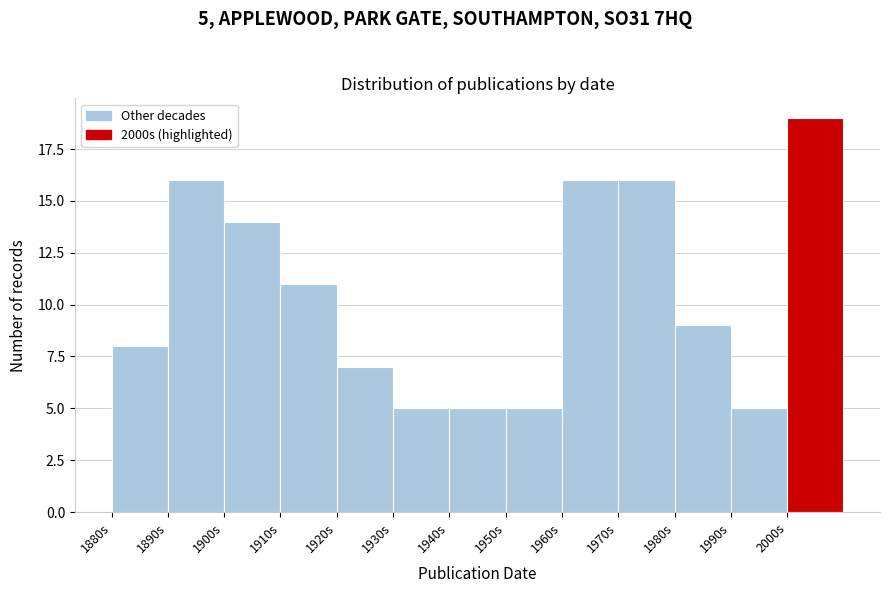

Over which range of the x-axis is the bar tallest?

2000 to 2010